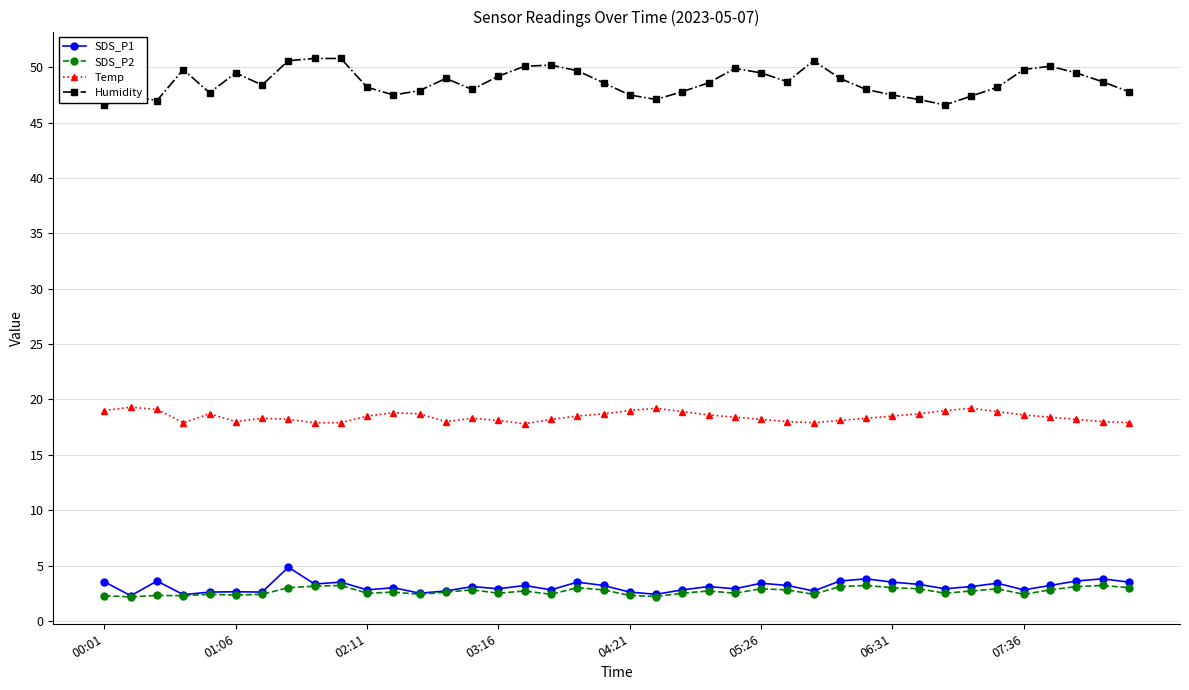

What is the maximum value for Humidity?

50.8